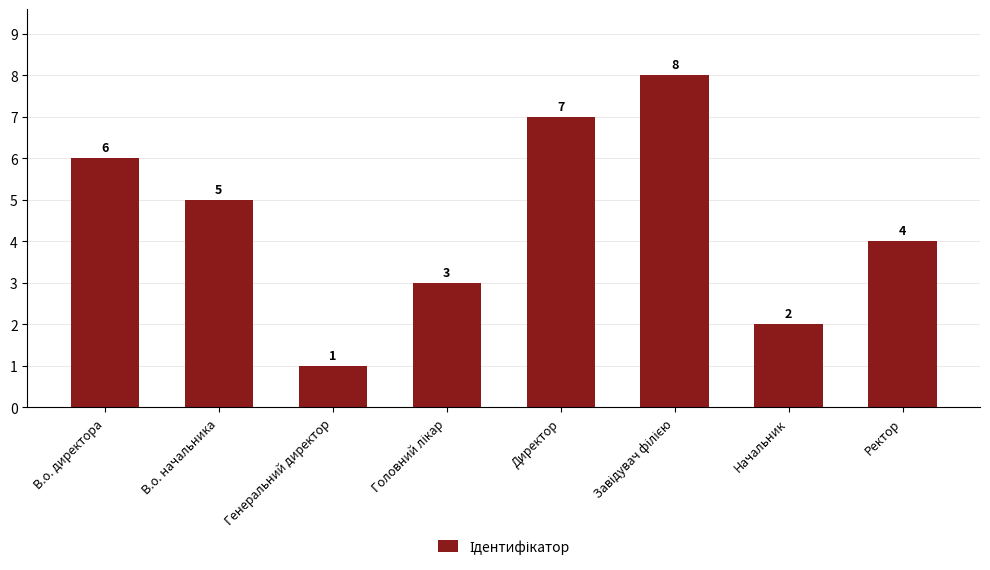

How many bars are there in total?

8